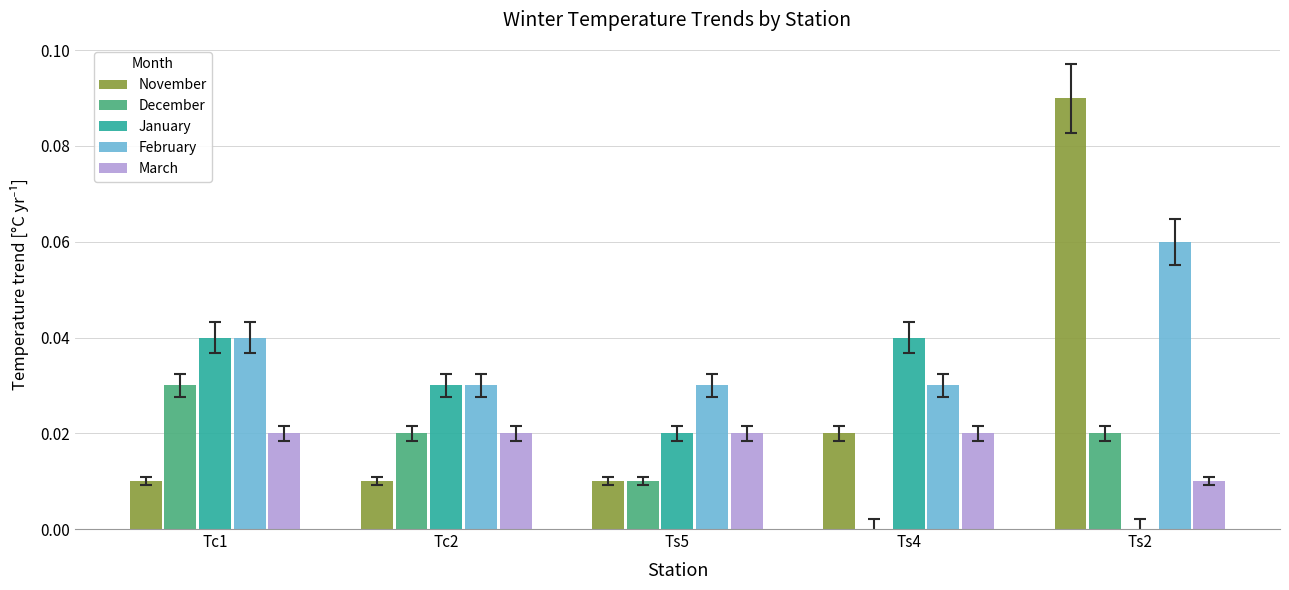

The value of March at Ts5 is 0.0. True or false?

True